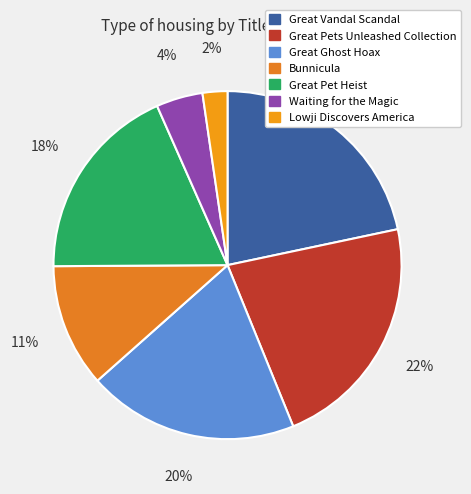

Count the number of slices in the pie.

7